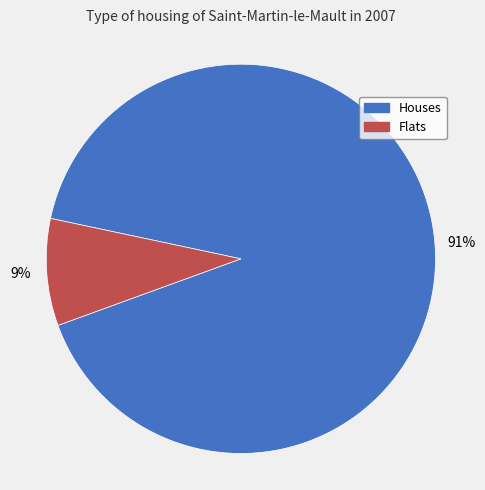

What is the largest slice in the pie chart?

Houses